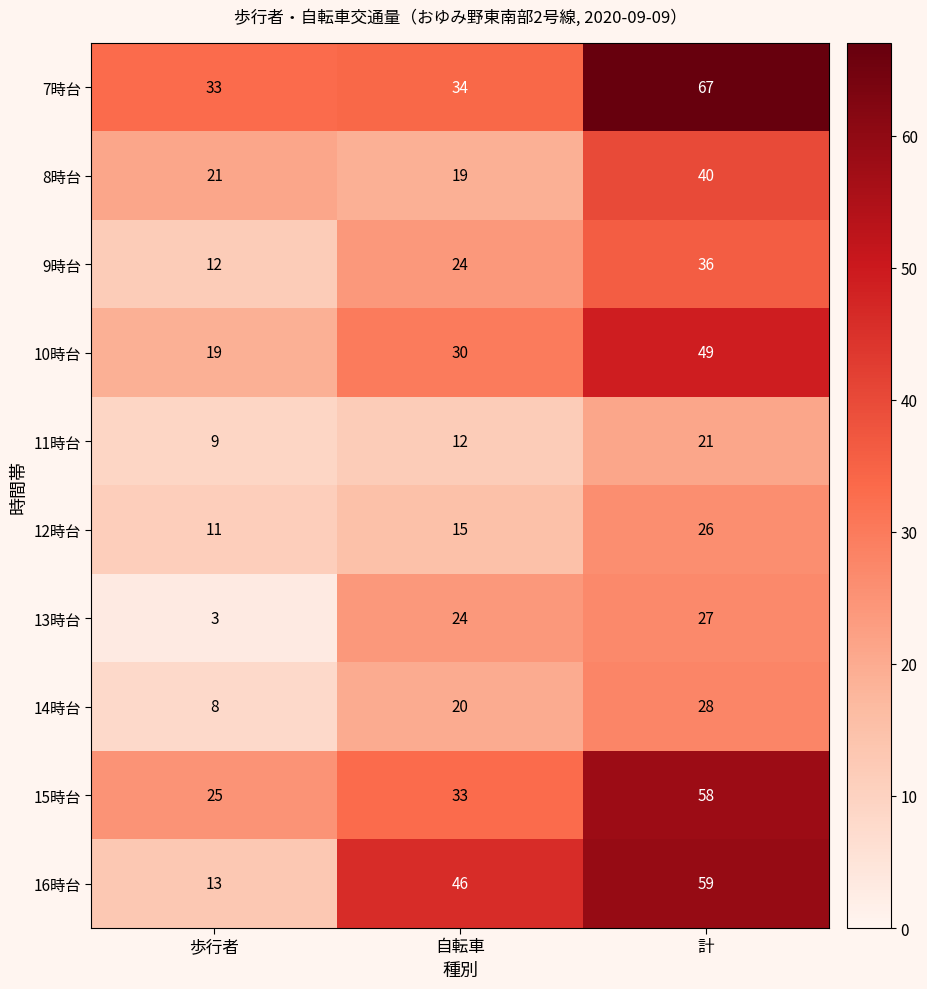

Is it true that 16時台 equals 59 at 計?

True